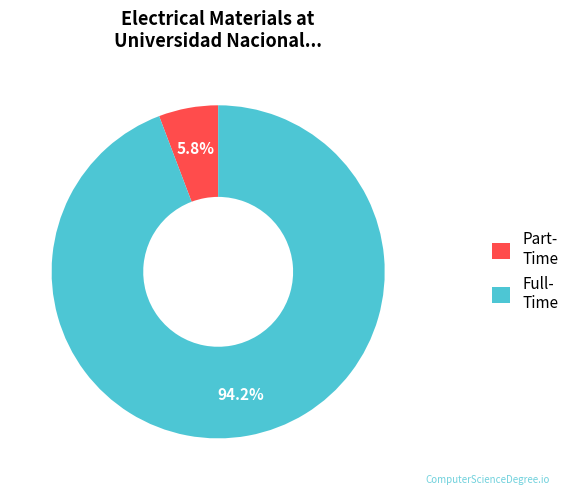

How many segments does this pie chart have?

2